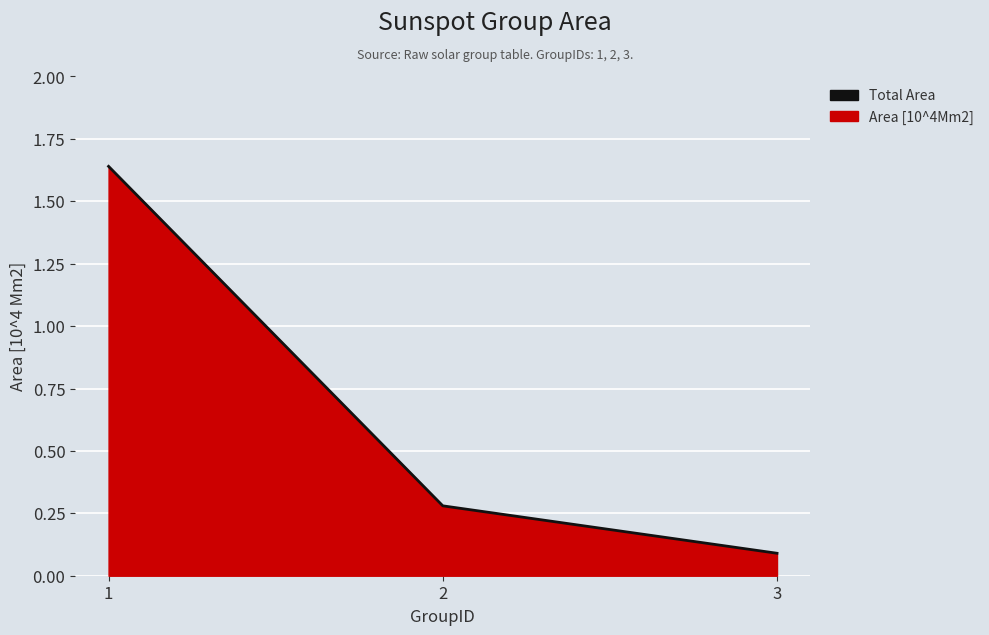

Reading left to right, list all the values displayed in this chart.

1=1.6	2=0.3	3=0.1